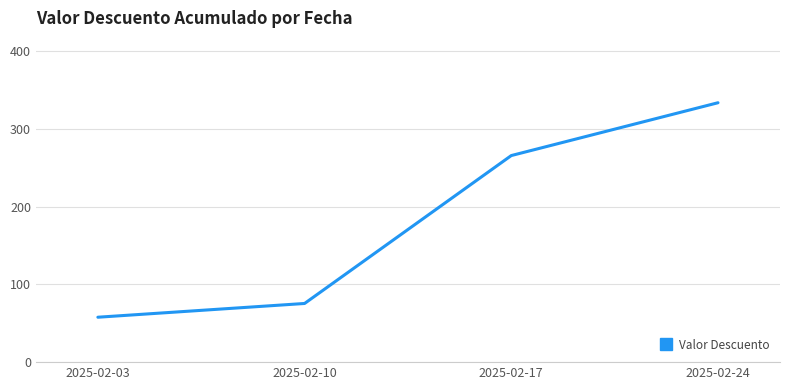

What is the difference between the values at 2025-02-03 and 2025-02-10?

17.7